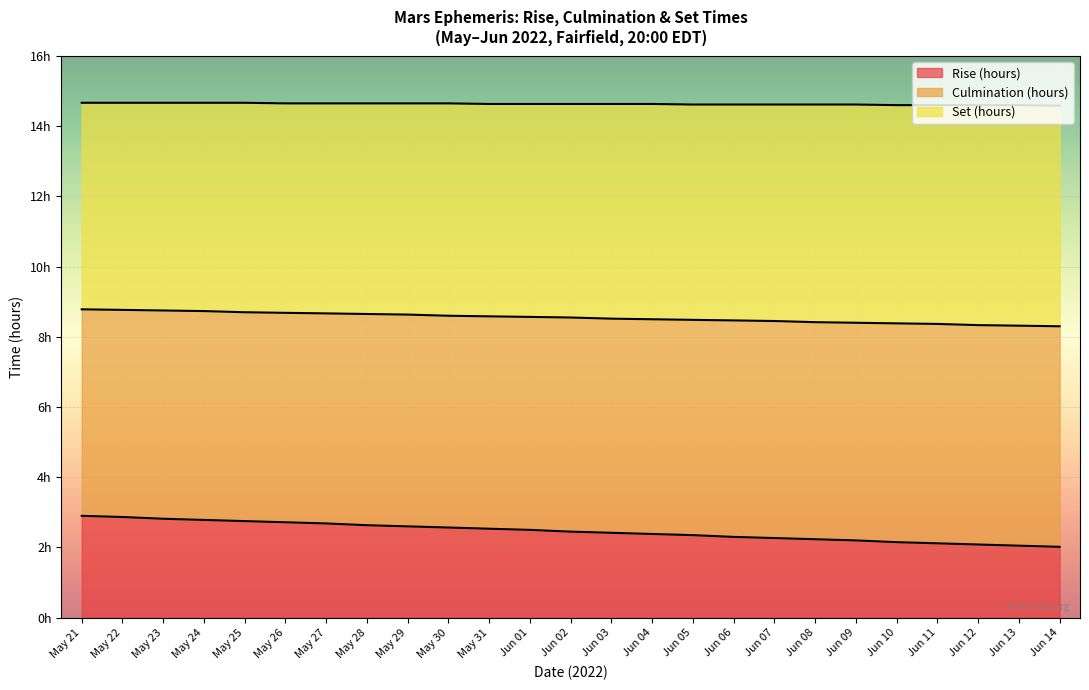

Which series has the largest total across all categories?

Set (hours)